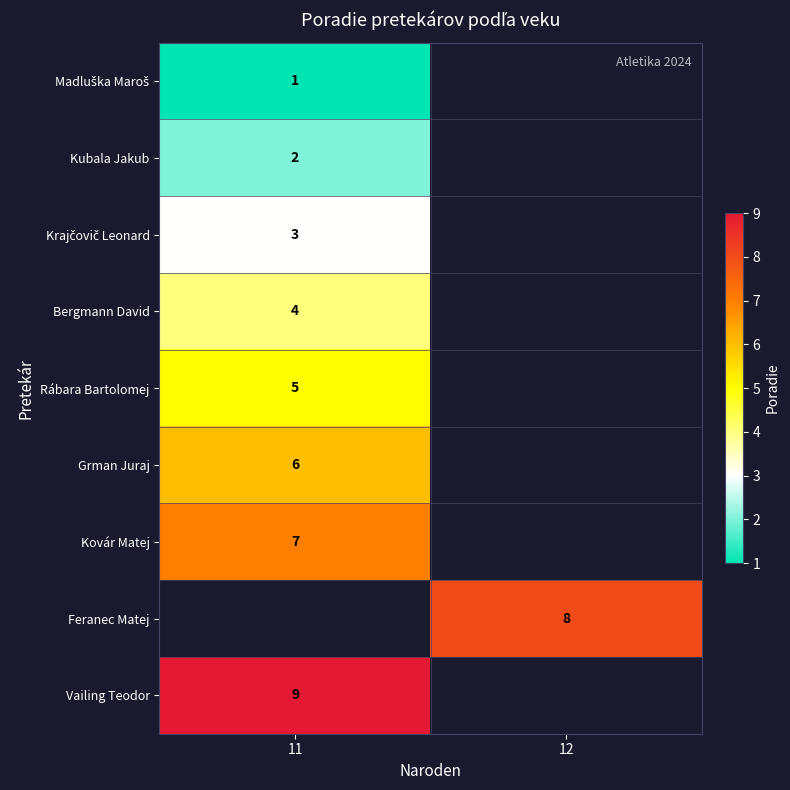

True or false: Vailing Teodor has a value of 12 at 11.

False